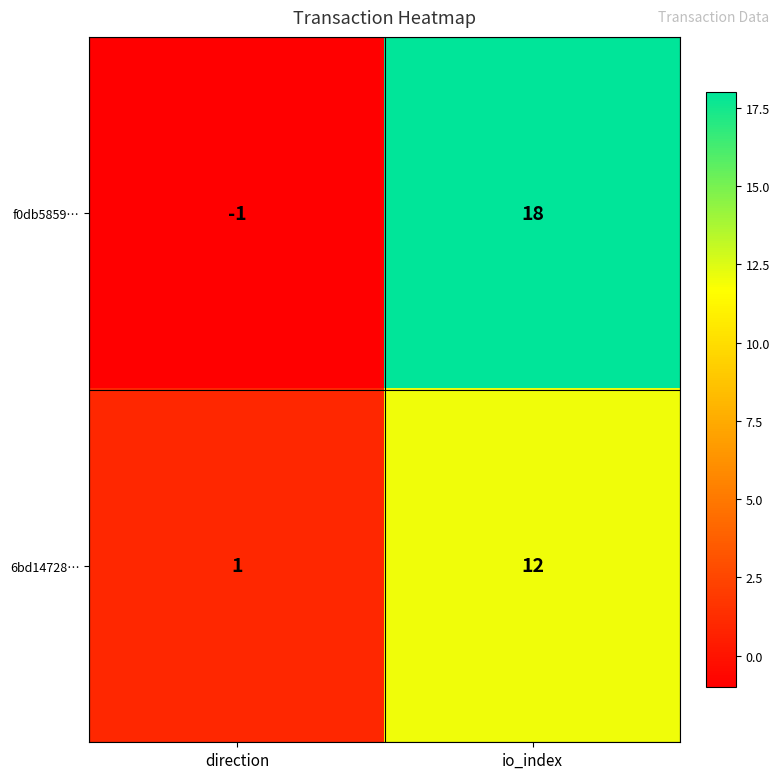

The 6bd14728… series shows 1 at direction. True or false?

True